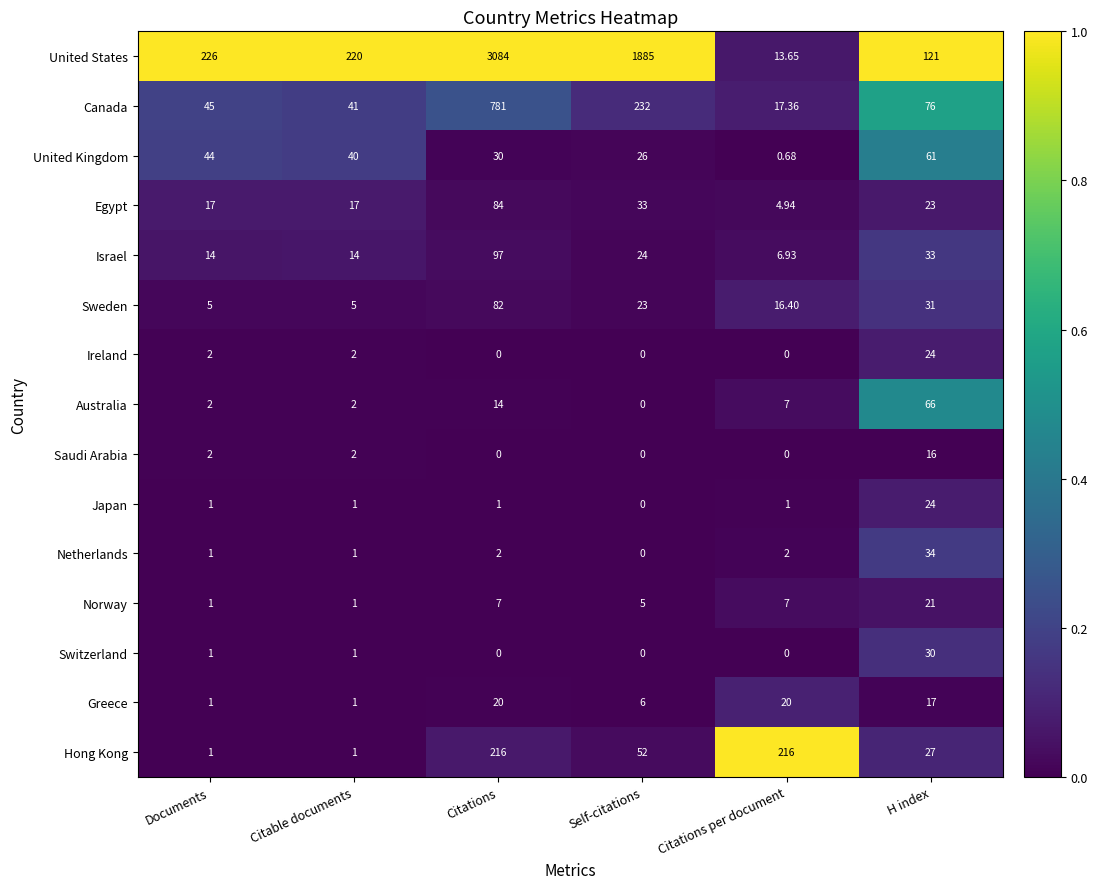

At which category does the chart reach its peak across all series?

Citations